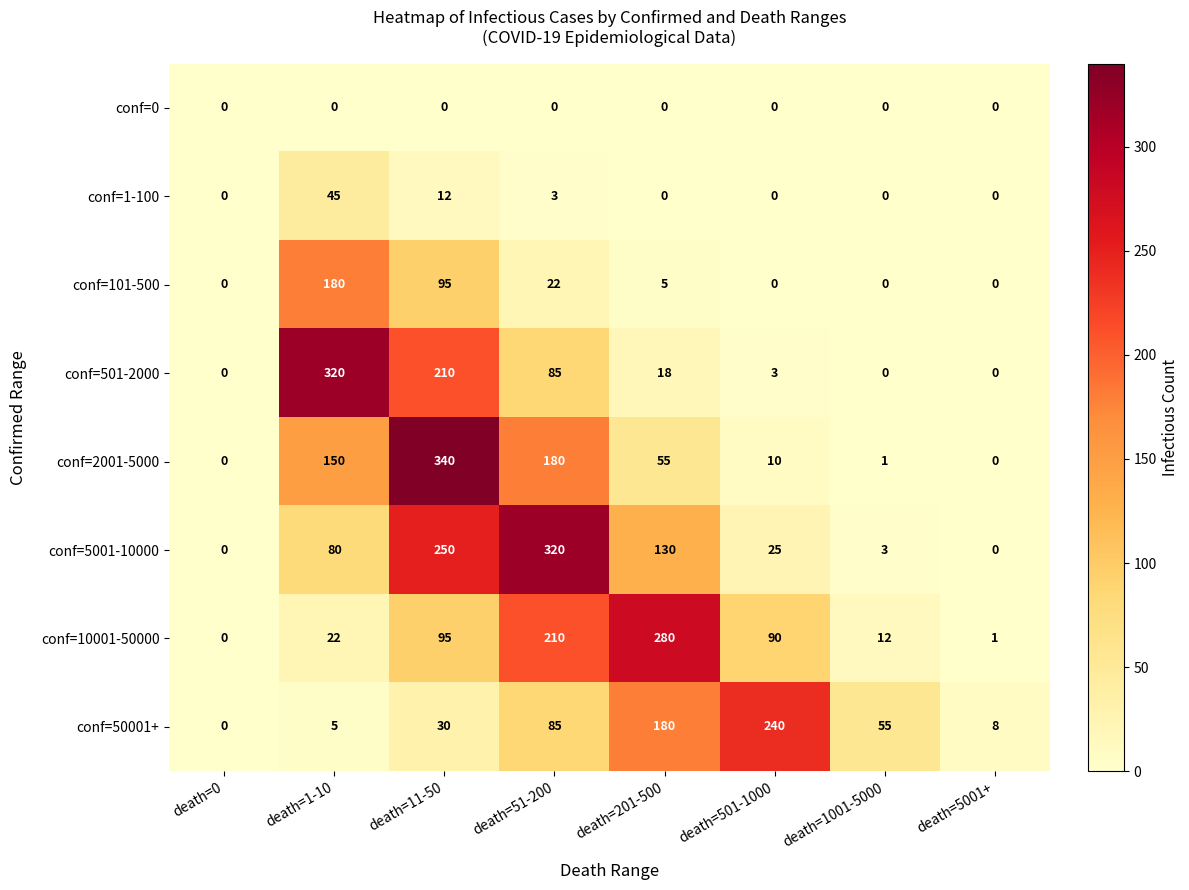

Which category has the lowest value in the conf=10001-50000 series?

death=0